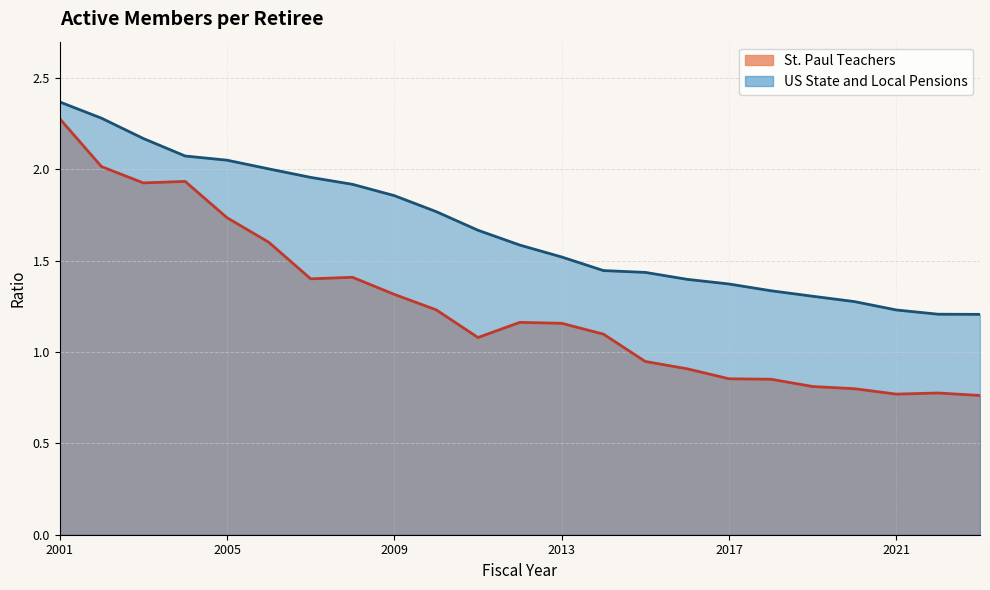

Reading left to right, transcribe all the data shown in this chart.

St. Paul Teachers: 2001=2.3	2002=2.0	2003=1.9	2004=1.9	2005=1.7	2006=1.6	2007=1.4	2008=1.4	2009=1.3	2010=1.2	2011=1.1	2012=1.2	2013=1.2	2014=1.1	2015=0.9	2016=0.9	2017=0.9	2018=0.9	2019=0.8	2020=0.8	2021=0.8	2022=0.8	2023=0.8
US State and Local Pensions: 2001=2.4	2002=2.3	2003=2.2	2004=2.1	2005=2.1	2006=2.0	2007=2.0	2008=1.9	2009=1.9	2010=1.8	2011=1.7	2012=1.6	2013=1.5	2014=1.4	2015=1.4	2016=1.4	2017=1.4	2018=1.3	2019=1.3	2020=1.3	2021=1.2	2022=1.2	2023=1.2